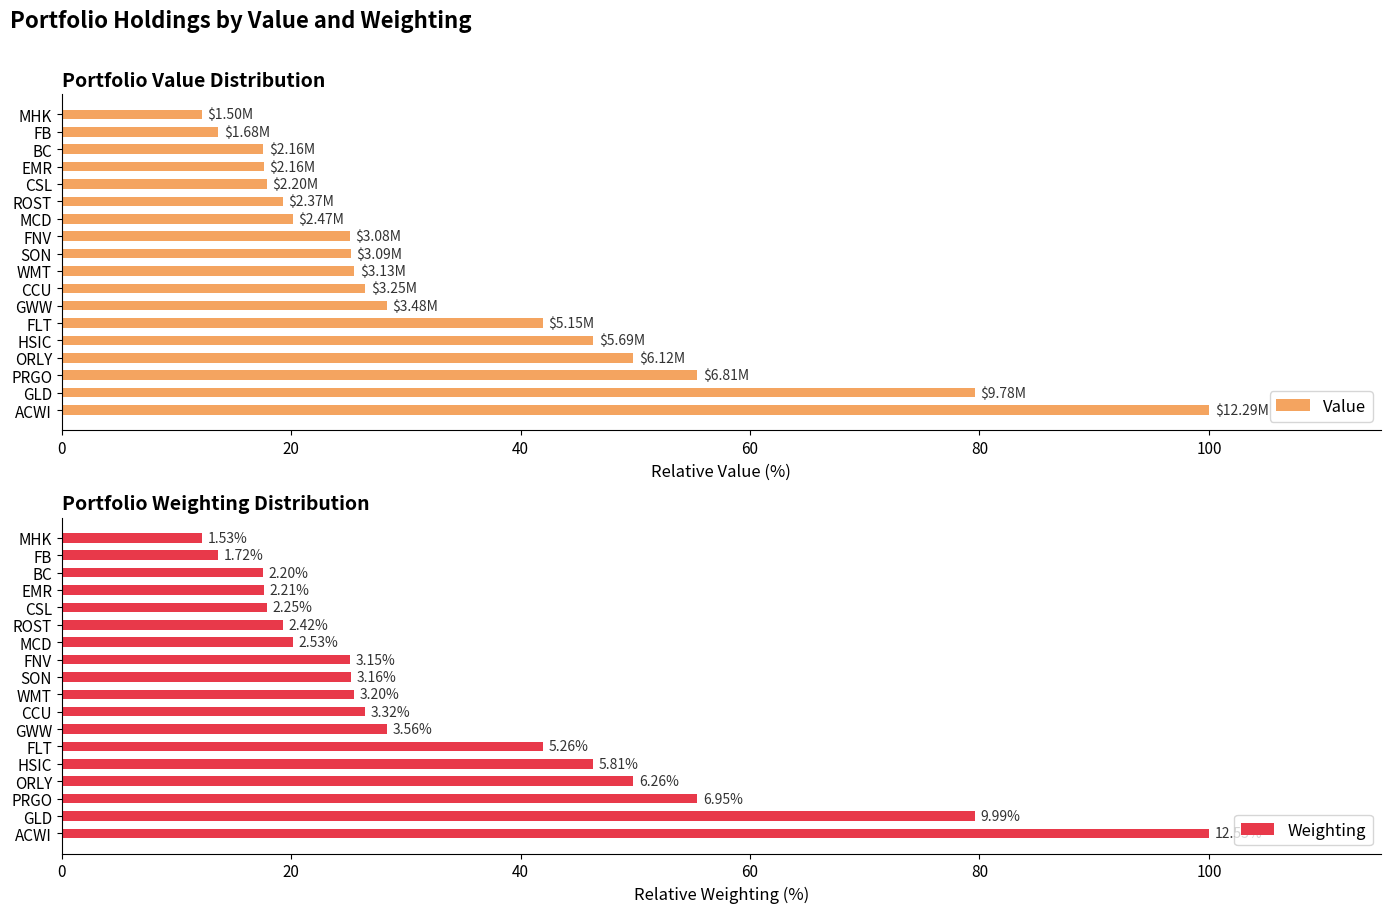

What is the difference between the Value values at BC and ORLY?

32.3